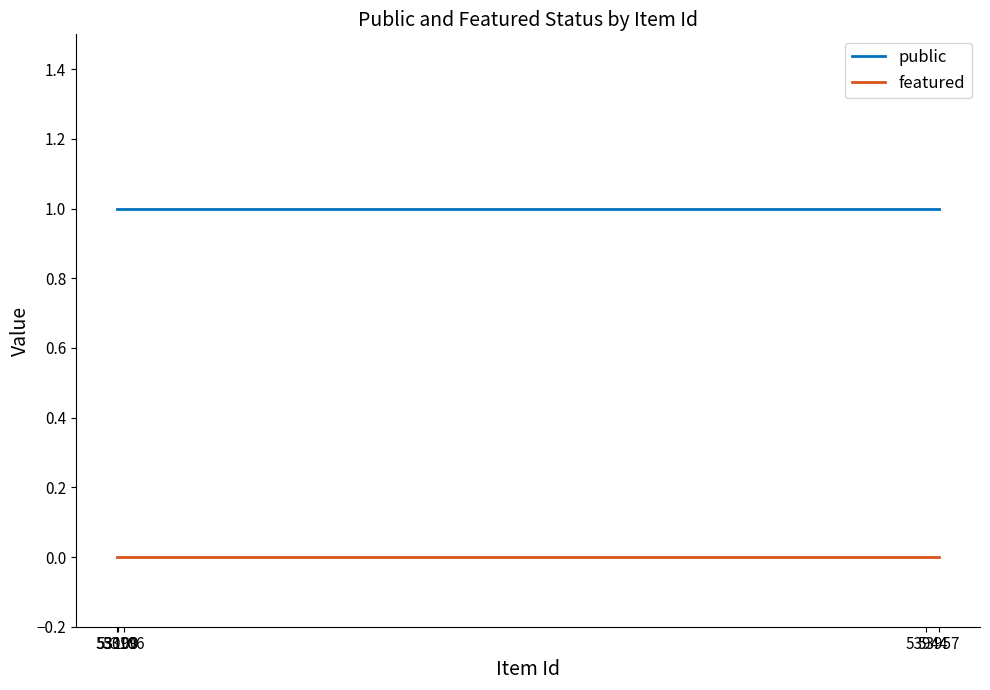

Reading right to left, what are all the values shown in this chart?

public: 53957=1	53944=1	53106=1	53100=1	53099=1
featured: 53957=0	53944=0	53106=0	53100=0	53099=0